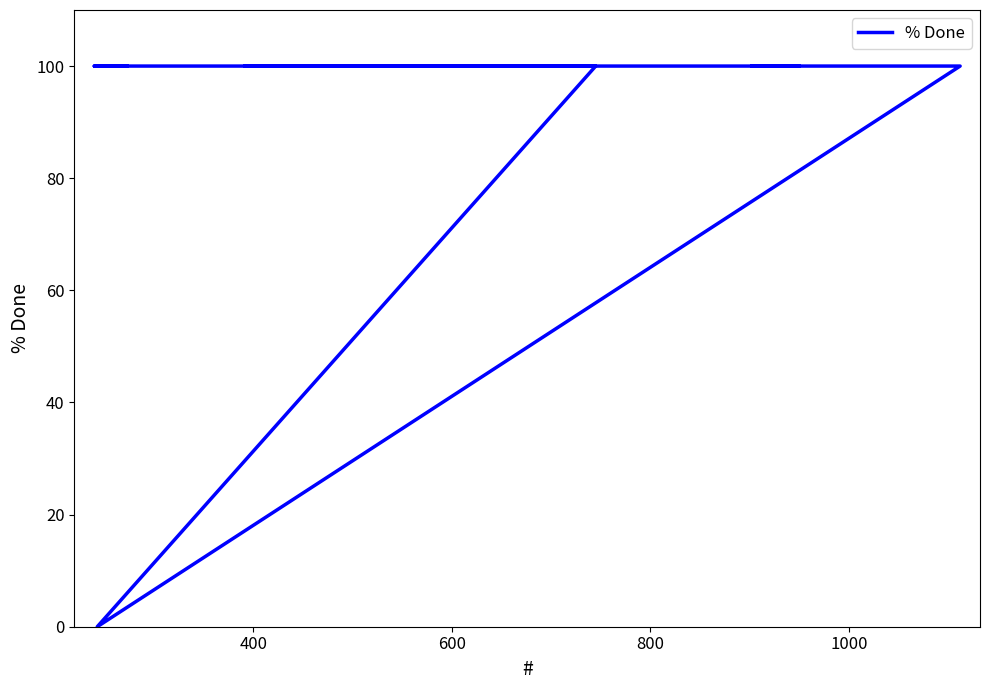

How many lines are shown in the chart?

1